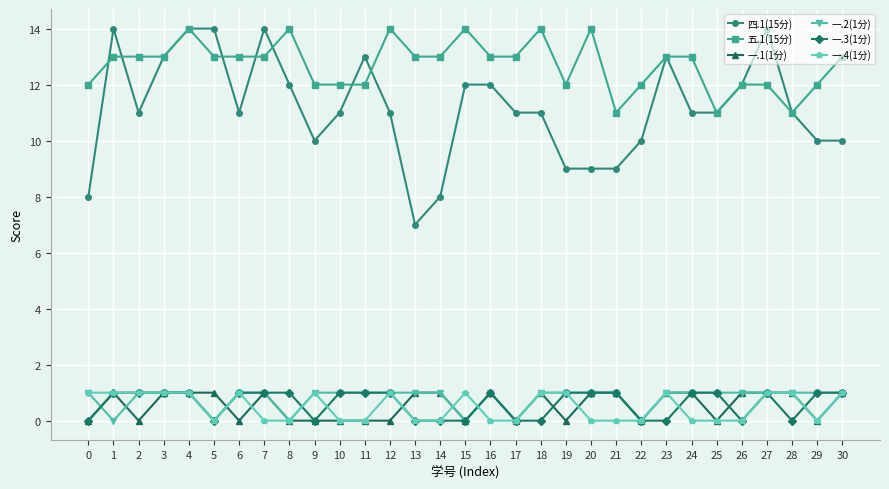

How many categories are shown in the chart?

31